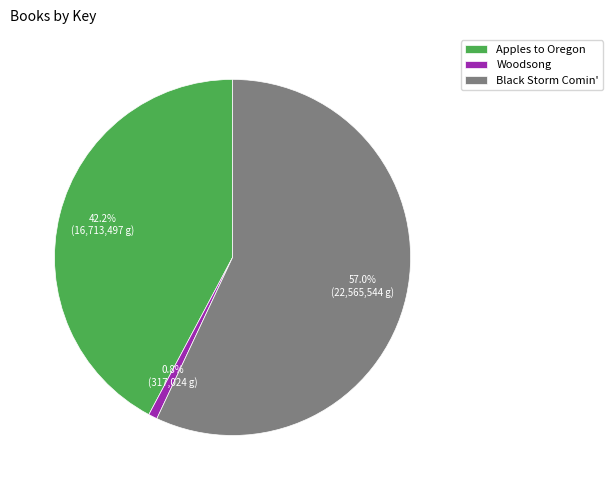

To the nearest percent, what portion does Apples to Oregon represent?

42%